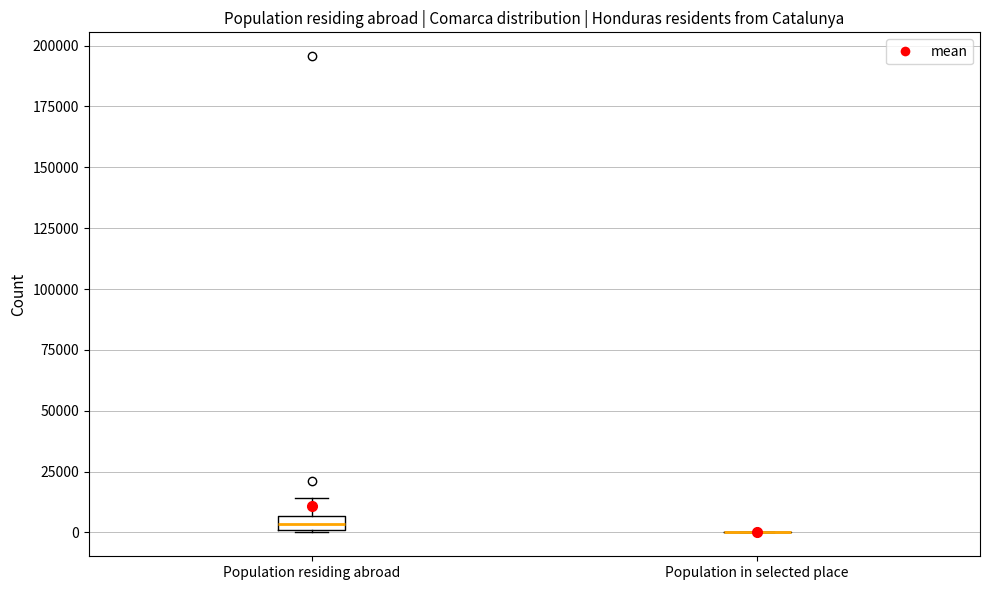

Comparing the boxes themselves (not the whiskers), which one is the tallest?

Population residing abroad